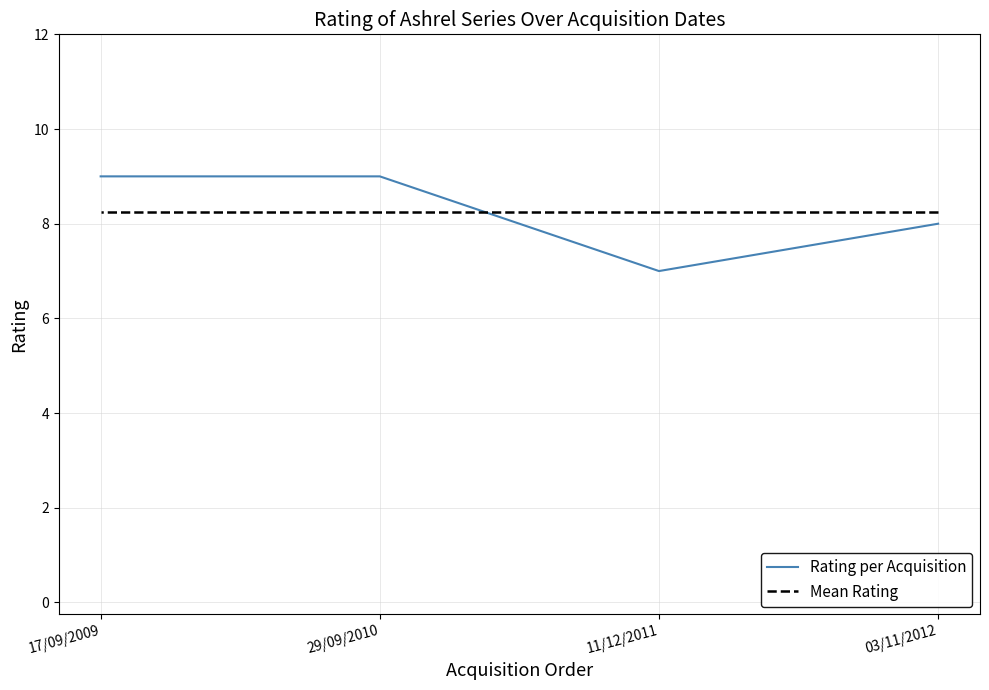

Reading right to left, transcribe all the data shown in this chart.

Rating per Acquisition: 17/09/2009=9.0	29/09/2010=9.0	11/12/2011=7.0	03/11/2012=8.0
Mean Rating: 17/09/2009=8.2	29/09/2010=8.2	11/12/2011=8.2	03/11/2012=8.2